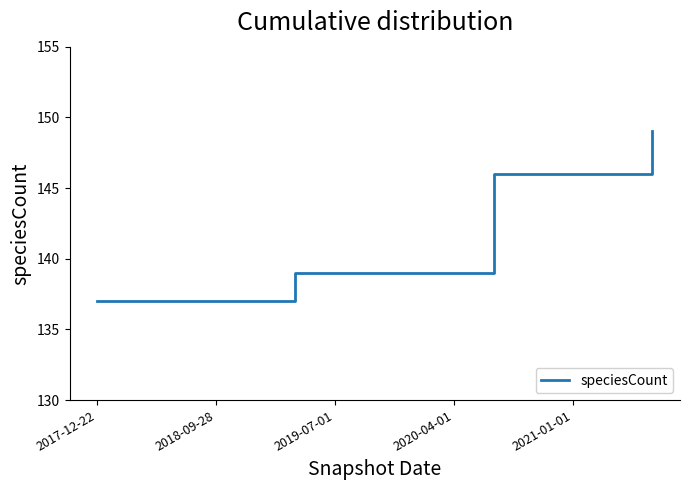

What is the maximum value shown in the chart?

149